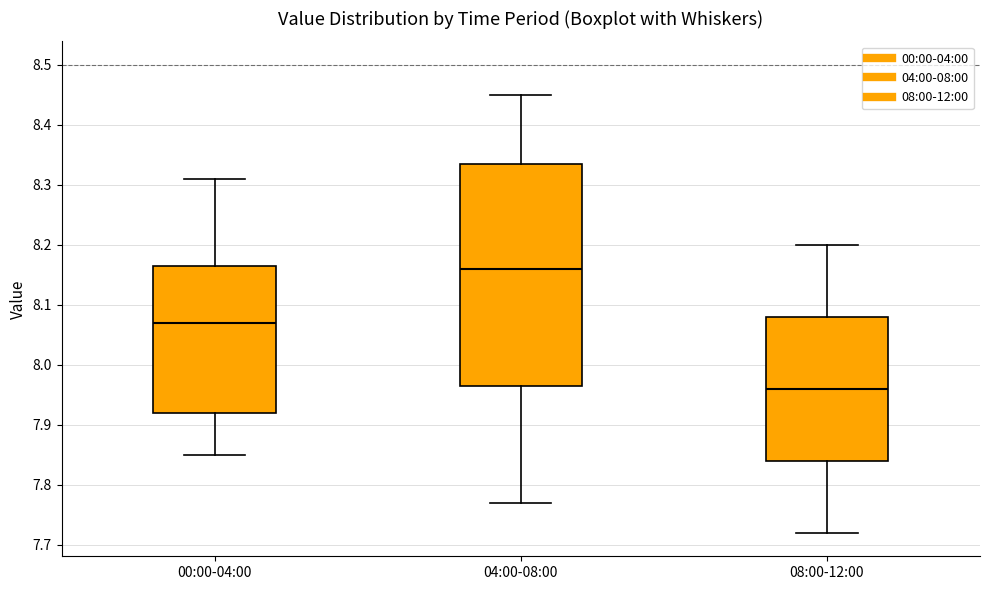

Comparing the boxes themselves (not the whiskers), which one is the tallest?

04:00-08:00